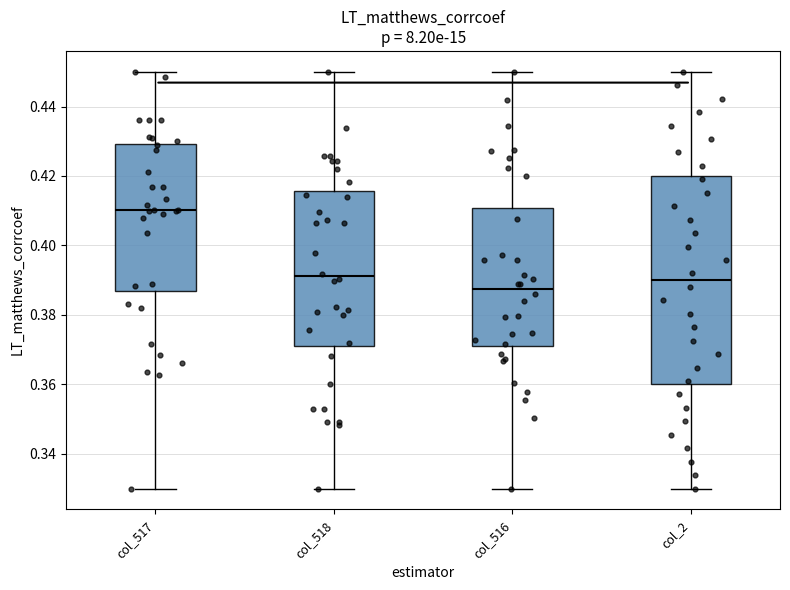

Where is the upper edge of the box for col_517 on the y-axis? The values are not printed on the chart, so give them approximately, as read against the axis.

0.430